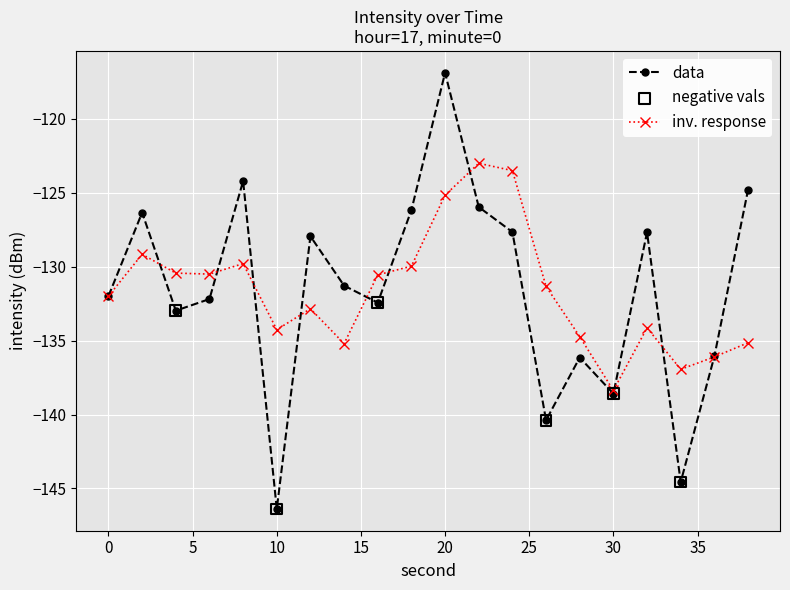

Which series has the widest spread of values?

data